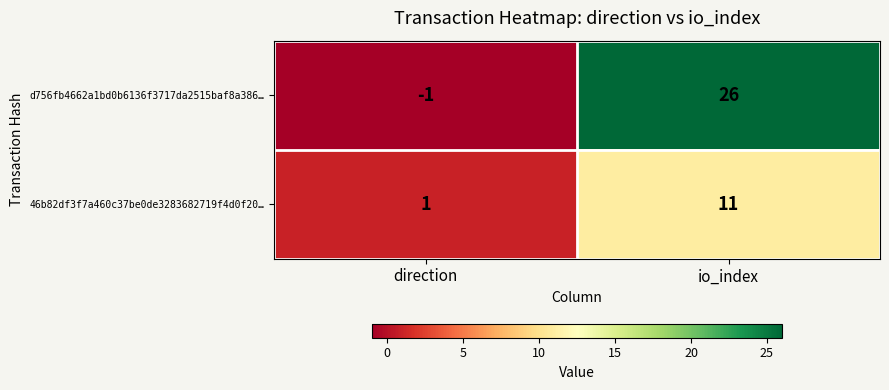

The d756fb4662a1bd0b6136f3717da2515baf8a386… series shows 37 at io_index. True or false?

False